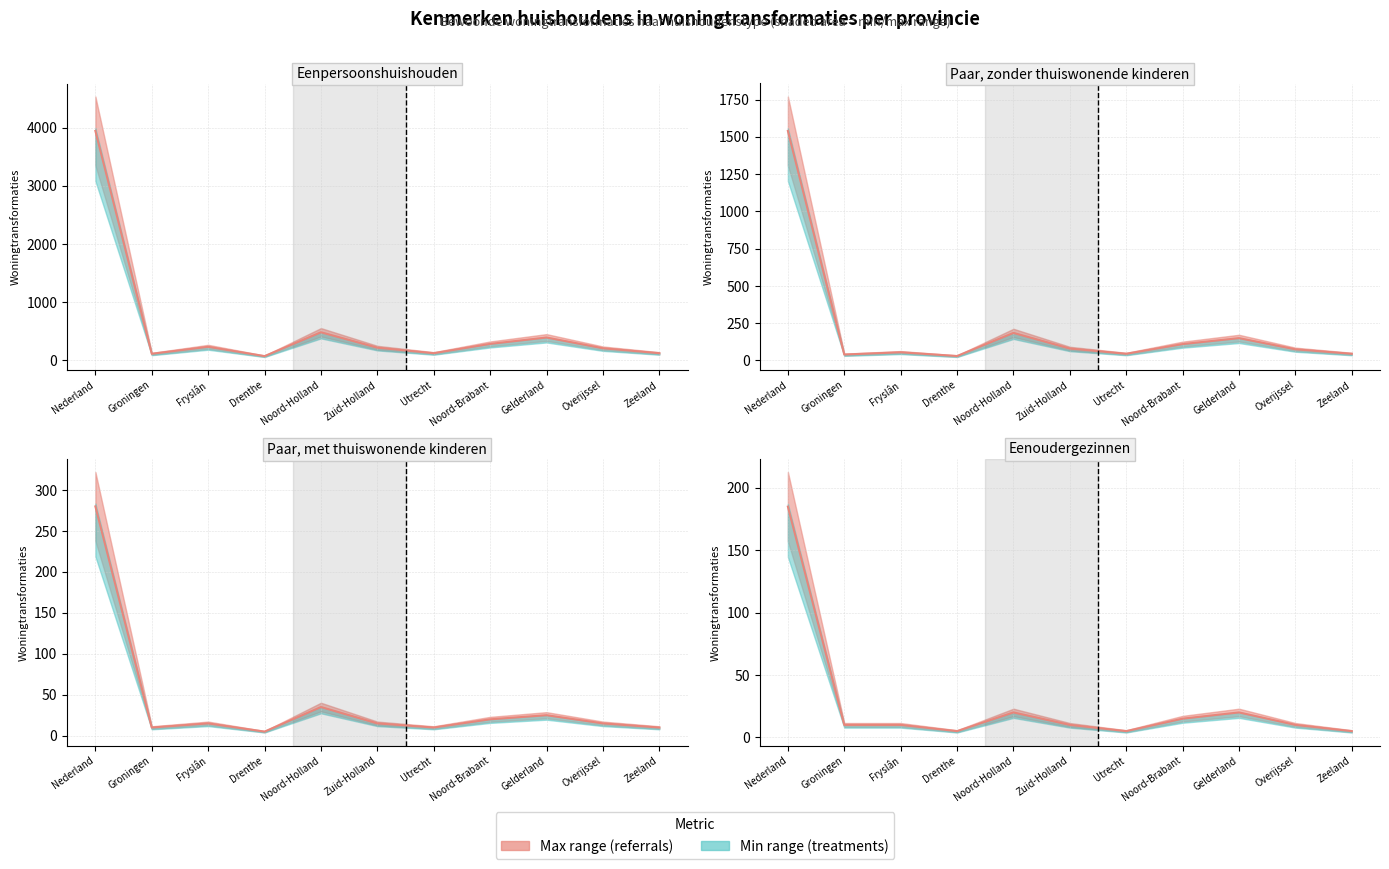

True or false: Eenpersoonshuishouden has a value of 215 at Zuid-Holland.

True